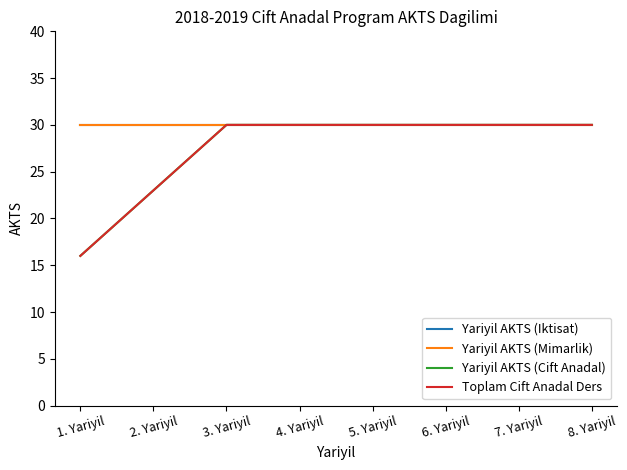

True or false: Yariyil AKTS (Iktisat) has a value of 30 at 6. Yariyil.

True